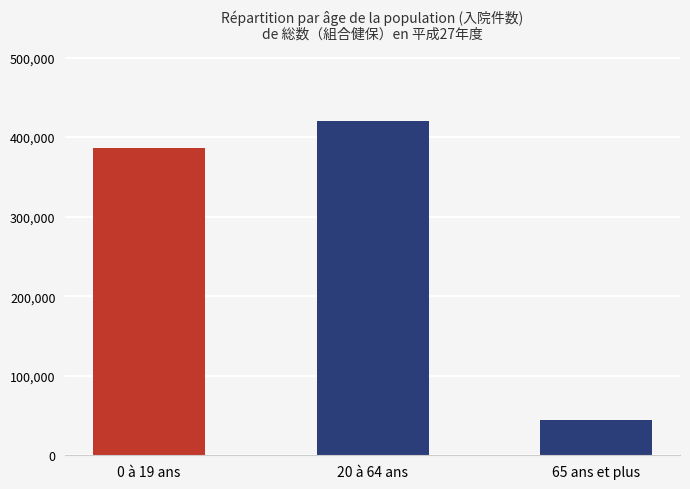

At which label is the value closest to 231981?

0 à 19 ans